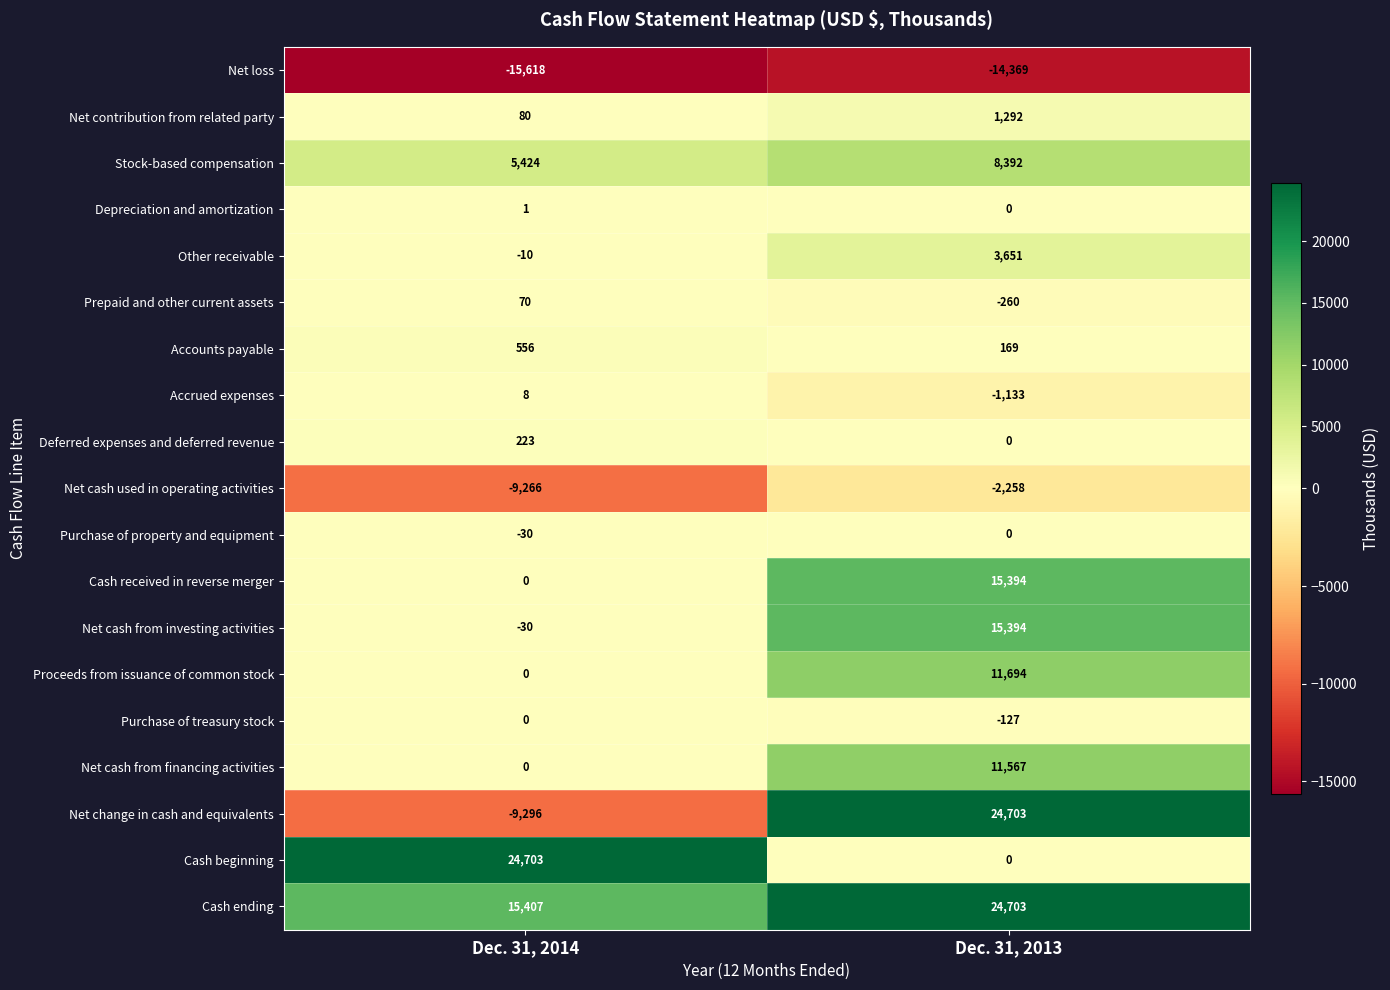

Where is Purchase of treasury stock nearest to the value -63?

Dec. 31, 2014